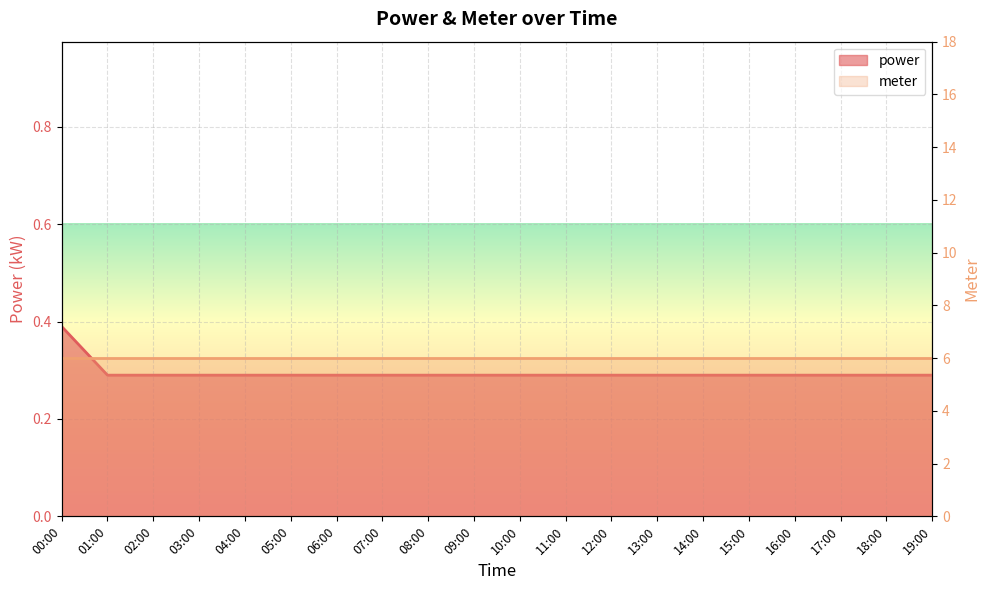

Rank the categories by value from lowest to highest.

01:00, 02:00, 03:00, 04:00, 05:00, 06:00, 07:00, 08:00, 09:00, 10:00, 11:00, 12:00, 13:00, 14:00, 15:00, 16:00, 17:00, 18:00, 19:00, 00:00